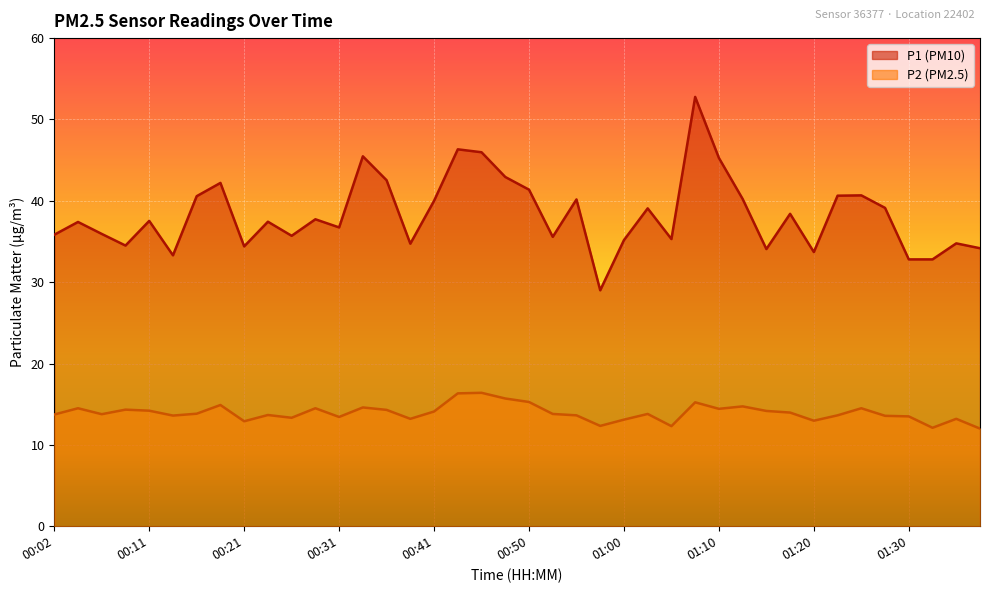

True or false: P2 and P1 intersect in this chart.

False